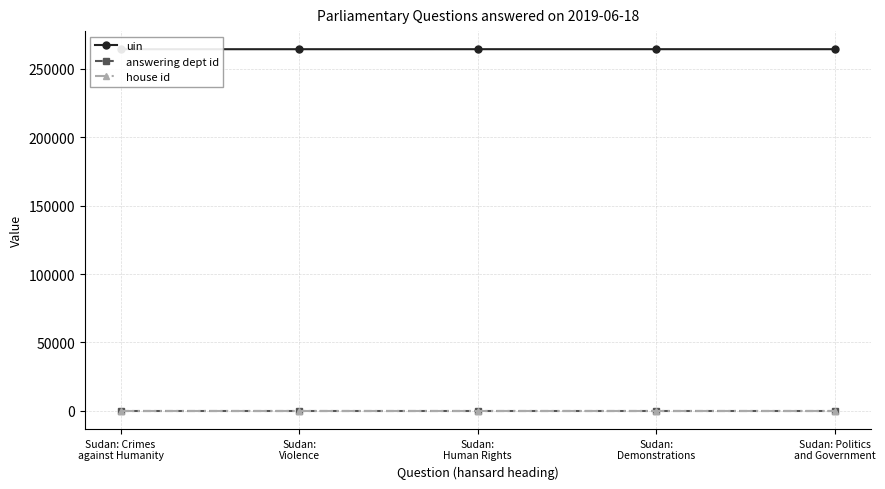

At which label is answering dept id closest to 16?

Sudan: Crimes
against Humanity